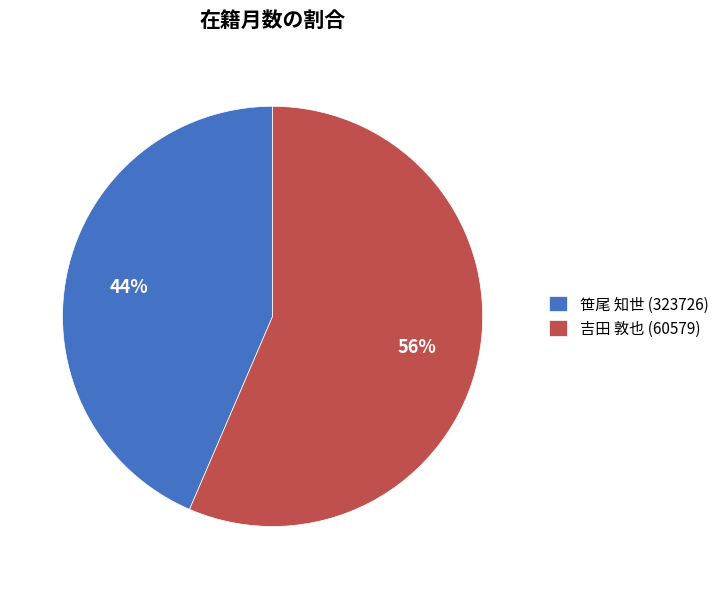

How many segments does this pie chart have?

2